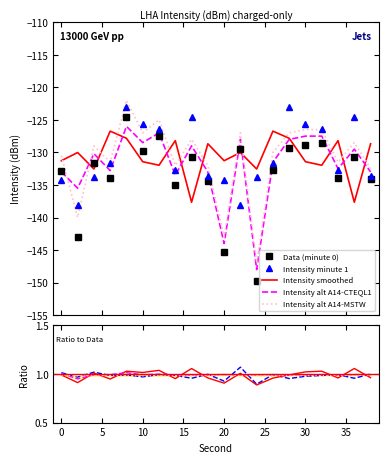

Is this an area chart (filled region under the line)?

No